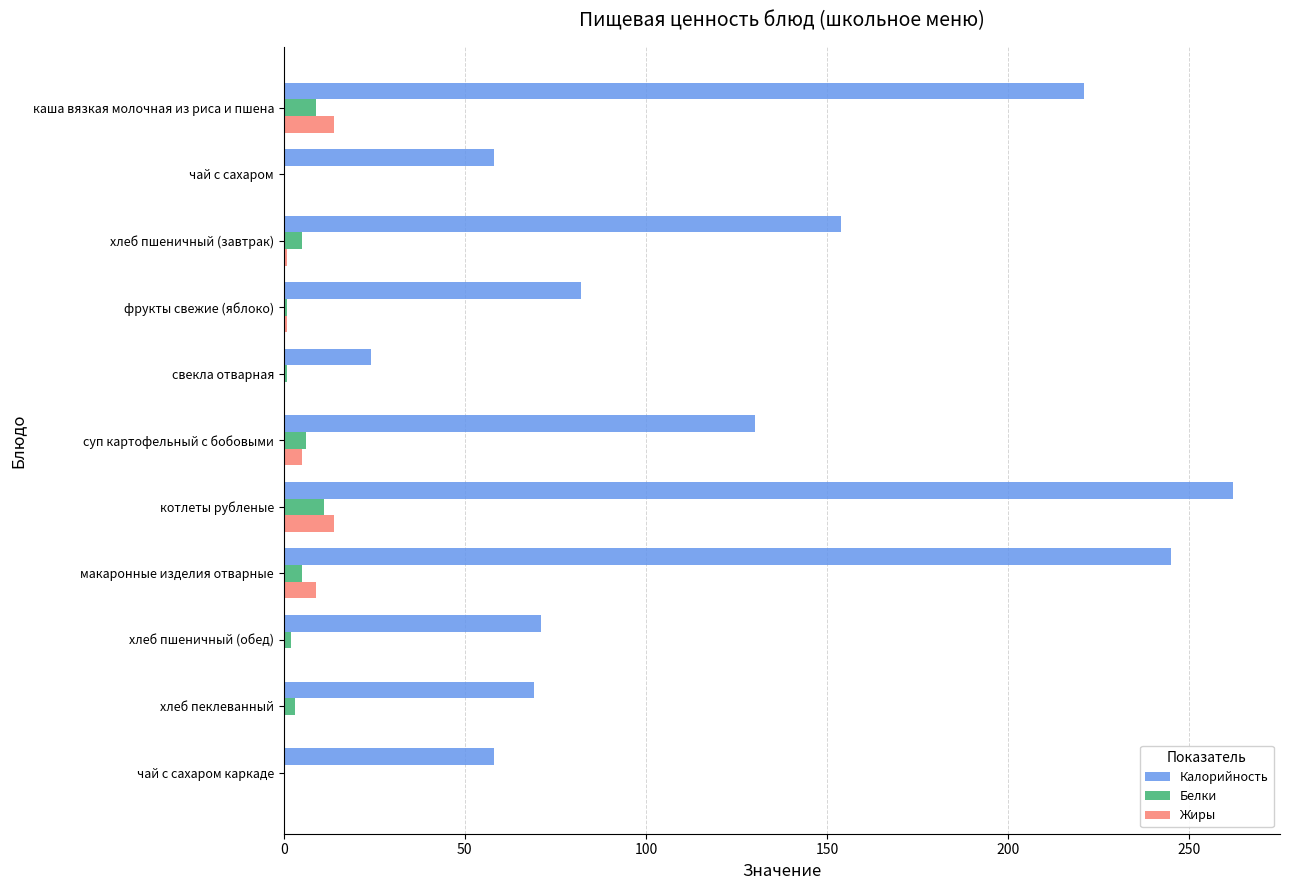

At which category is the sum across all series the highest?

котлеты рубленые